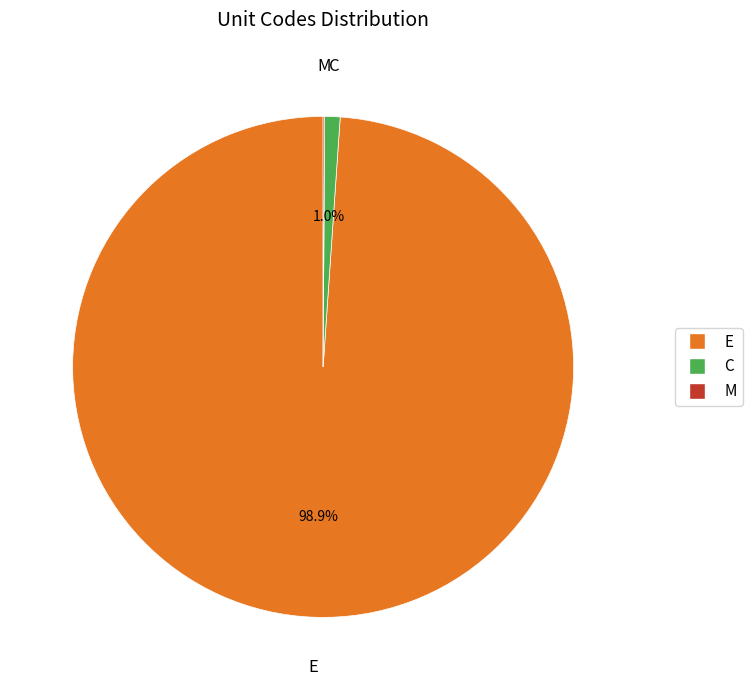

What portion of the pie excludes C?

99.0%